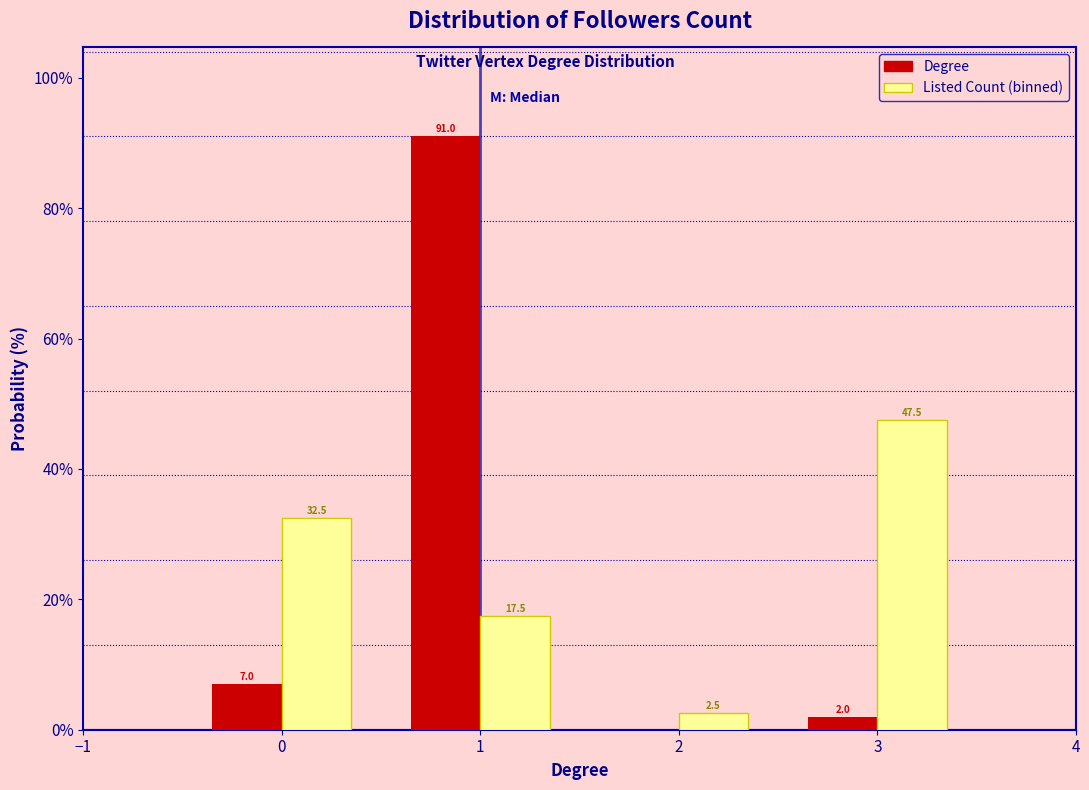

In the Degree series, which range on the x-axis has the tallest bar?

0.5 to 1.5